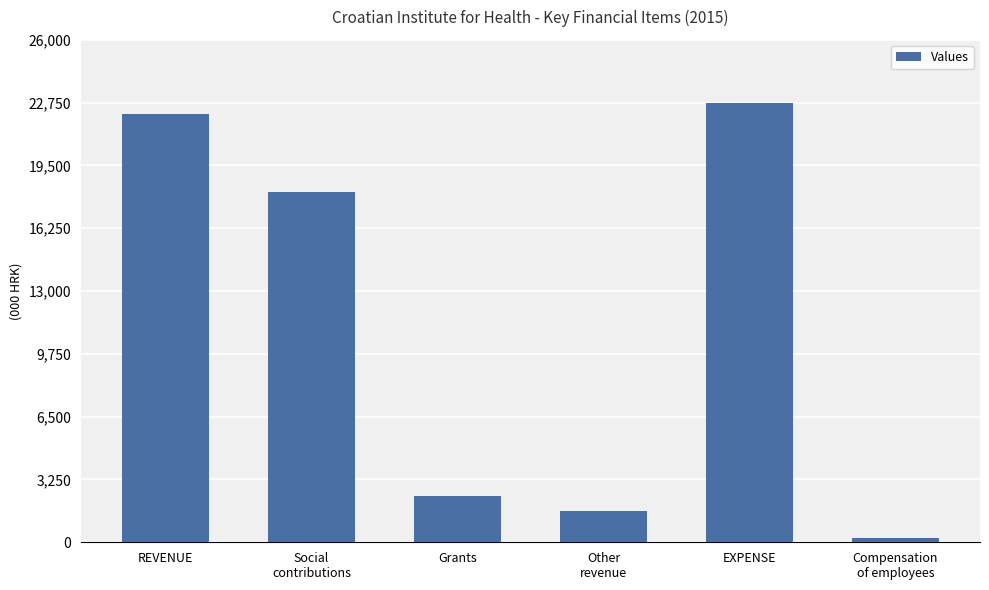

At which label is the value closest to 11480906000?

Social
contributions